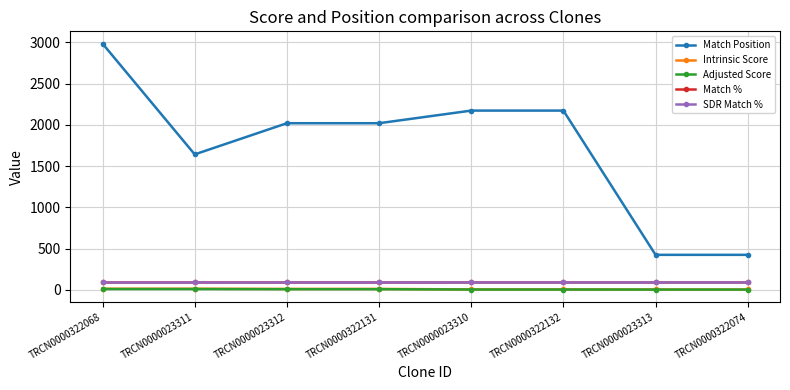

Is this an area chart (filled region under the line)?

No